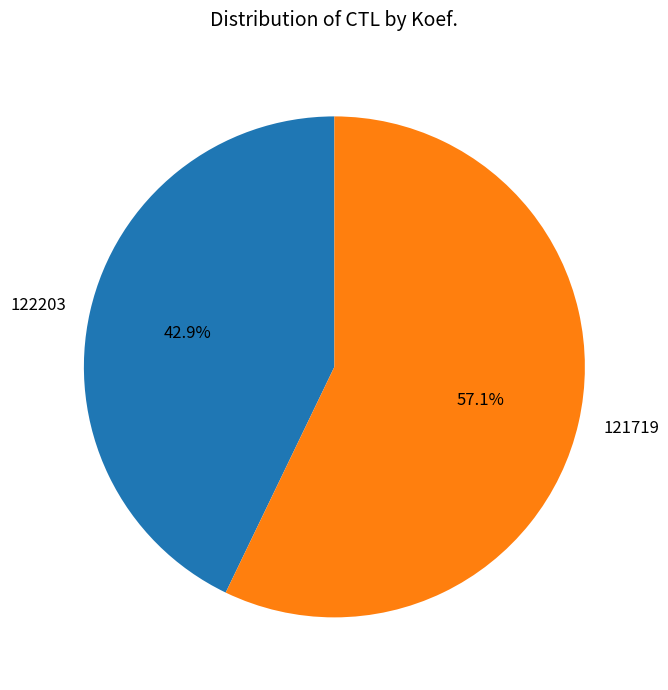

True or false: 122203 accounts for 43% of the total.

True